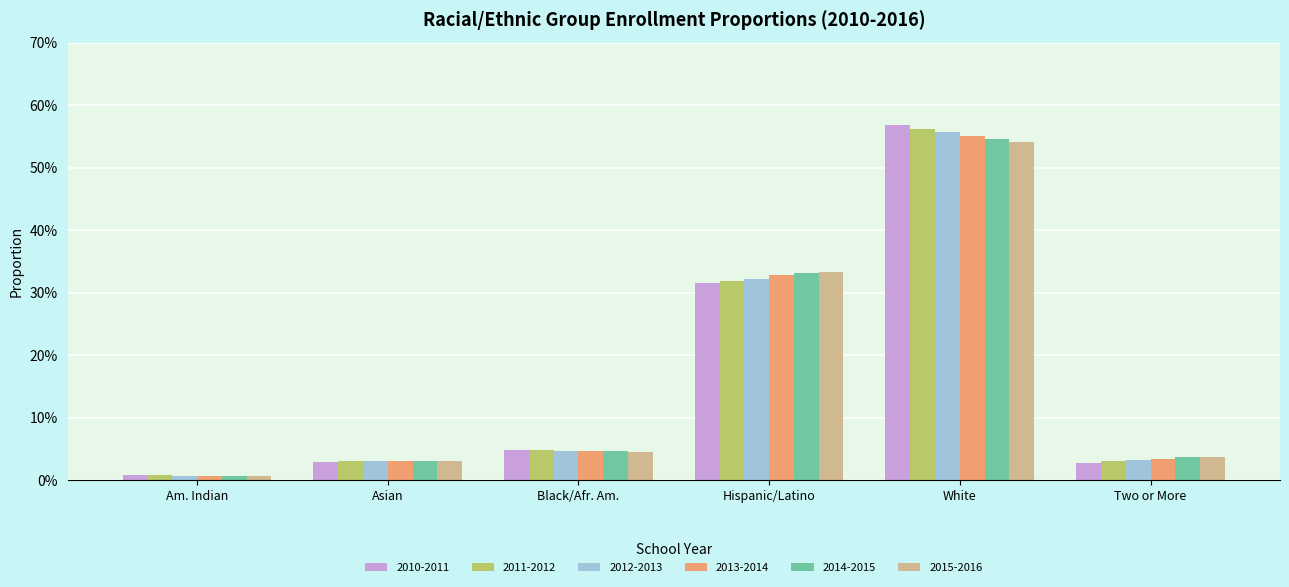

List the series in order of their peak value, highest first.

2010-2011, 2011-2012, 2012-2013, 2013-2014, 2014-2015, 2015-2016